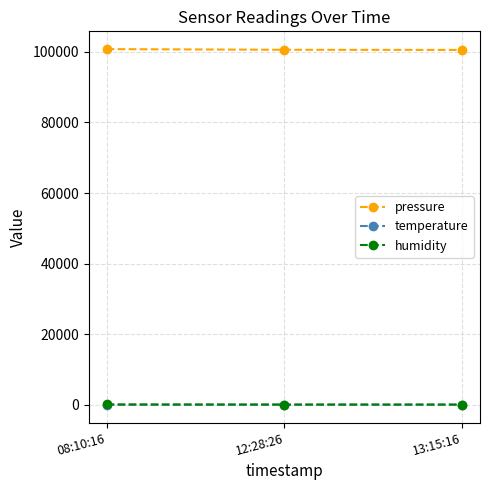

At how many categories does at least one series exceed 2187?

3